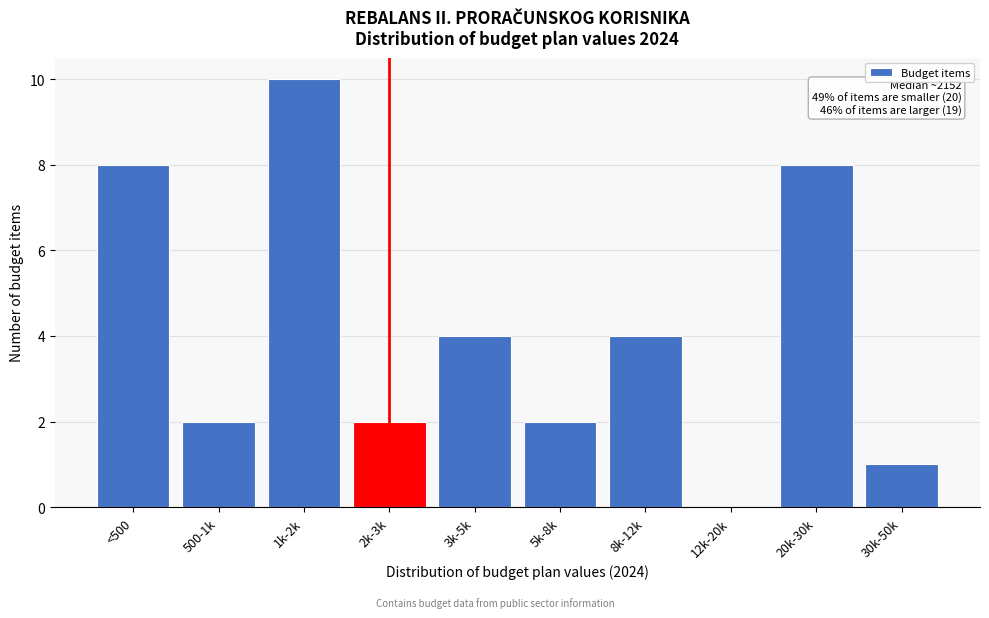

Reading left to right, what are all the values shown in this chart?

<500=8	500-1k=2	1k-2k=10	2k-3k=2	3k-5k=4	5k-8k=2	8k-12k=4	12k-20k=0	20k-30k=8	30k-50k=1